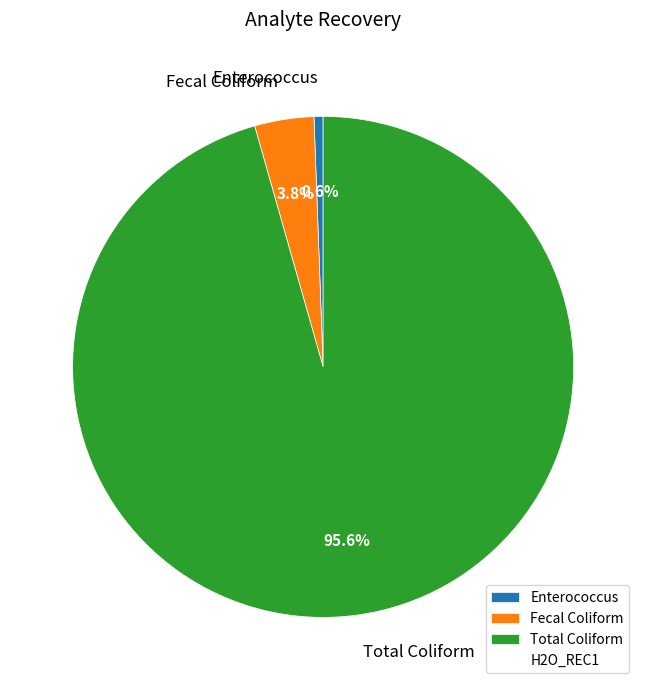

How much of the chart is everything except Total Coliform?

4.4%